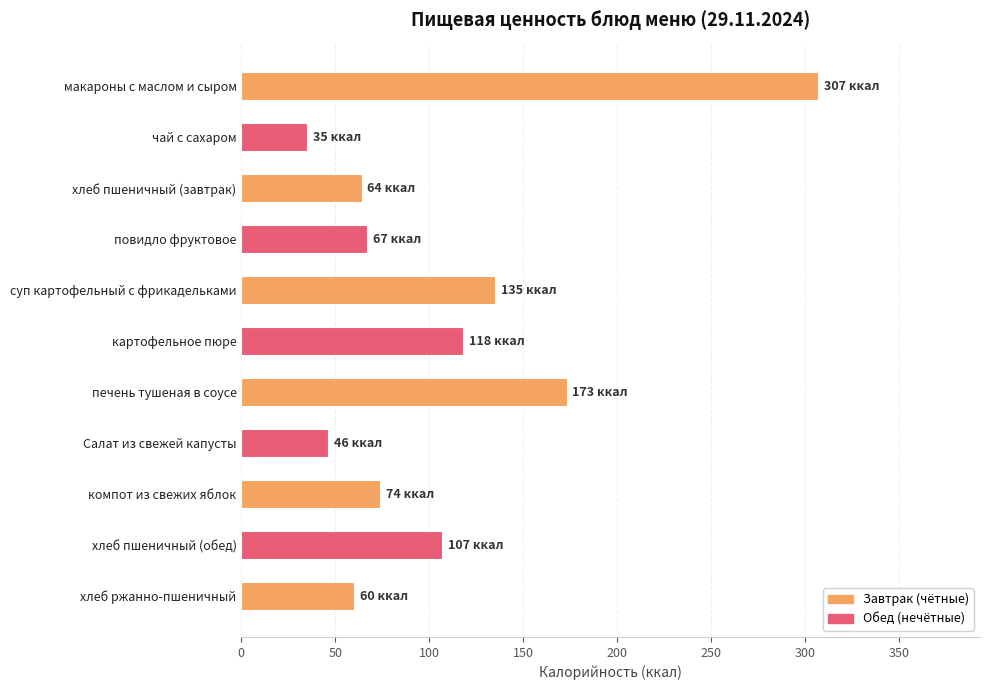

What is the label of the 9th bar from the bottom?

хлеб пшеничный (завтрак)